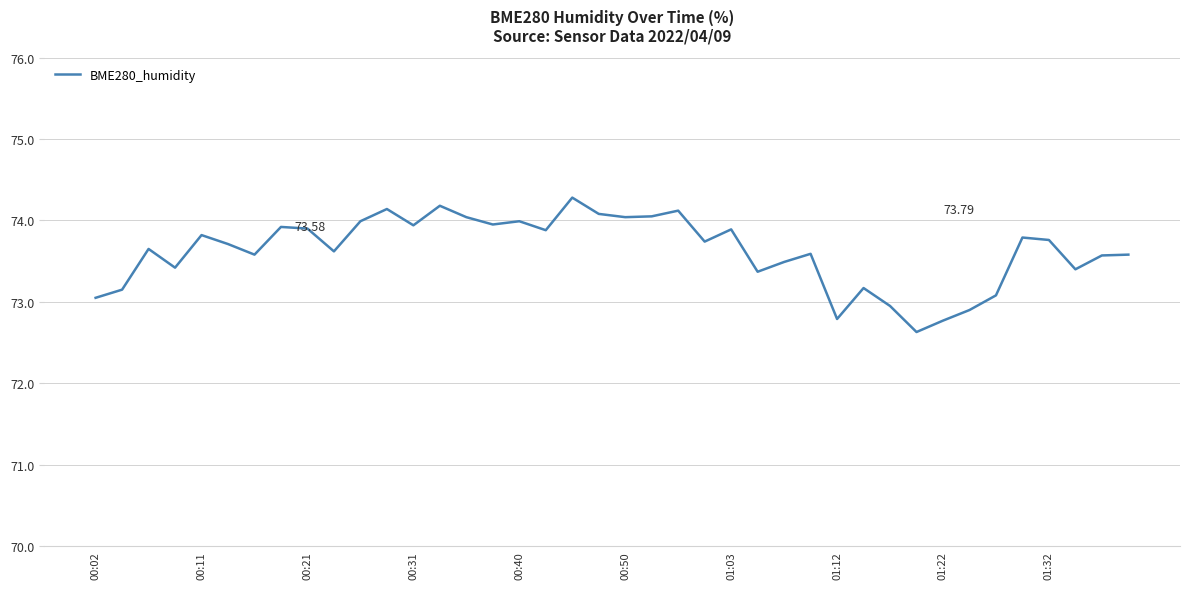

What is the average value?

73.6